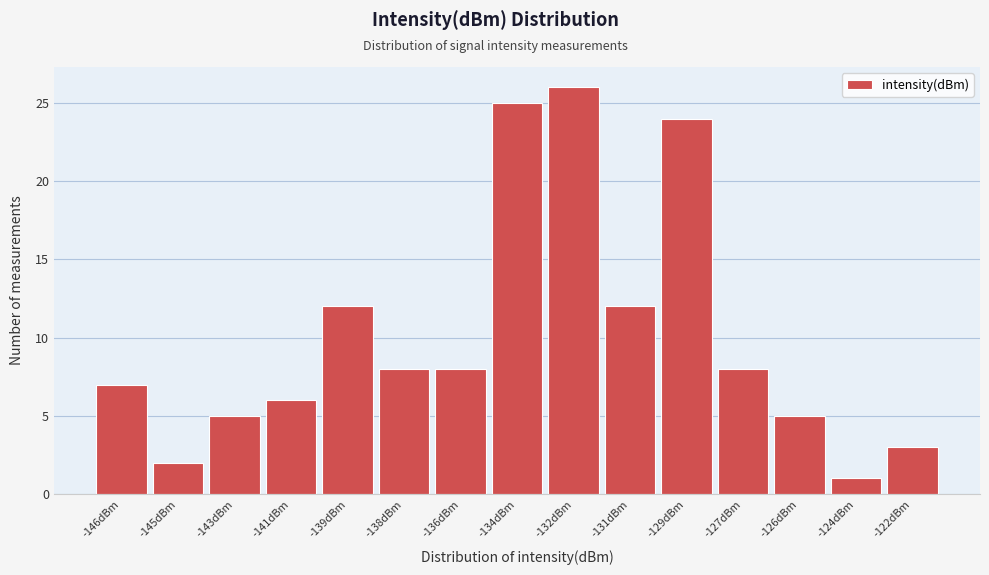

Reading right to left, transcribe all the data shown in this chart.

-122dBm=3	-124dBm=1	-126dBm=5	-127dBm=8	-129dBm=24	-131dBm=12	-132dBm=26	-134dBm=25	-136dBm=8	-138dBm=8	-139dBm=12	-141dBm=6	-143dBm=5	-145dBm=2	-146dBm=7